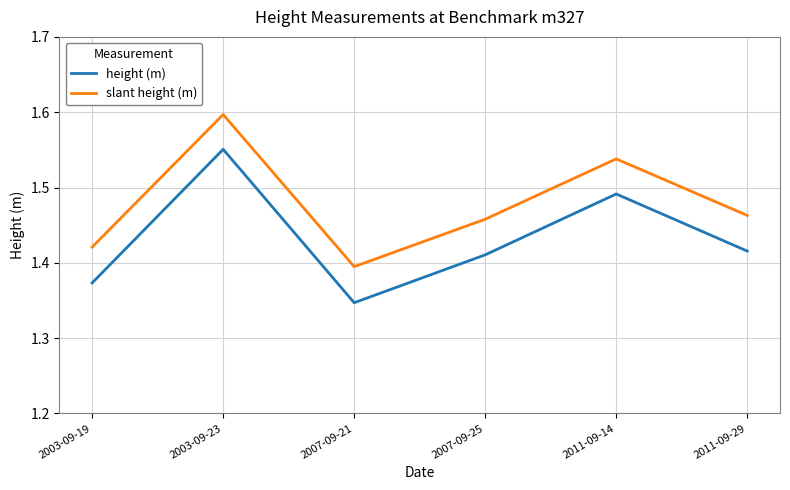

What is the difference between the maximum and minimum values in the height (m) series?

0.2